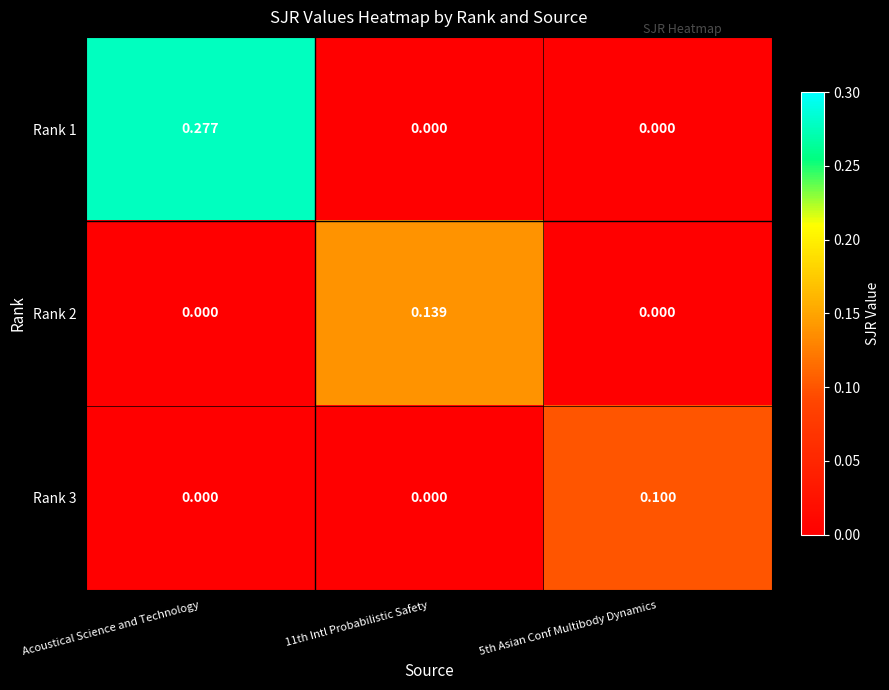

Count the number of categories in the chart.

3